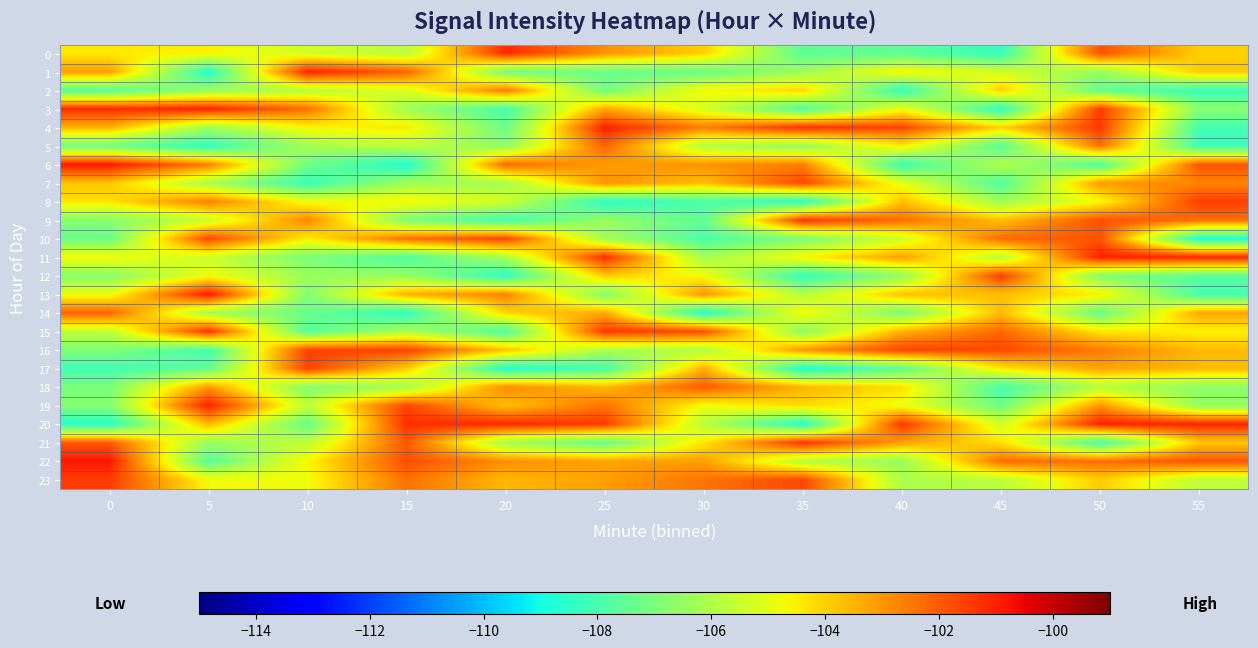

List the series in order of their peak value, lowest first.

2, 5, 14, 18, 7, 10, 17, 16, 8, 12, 23, 9, 21, 15, 0, 3, 20, 4, 1, 11, 19, 13, 6, 22